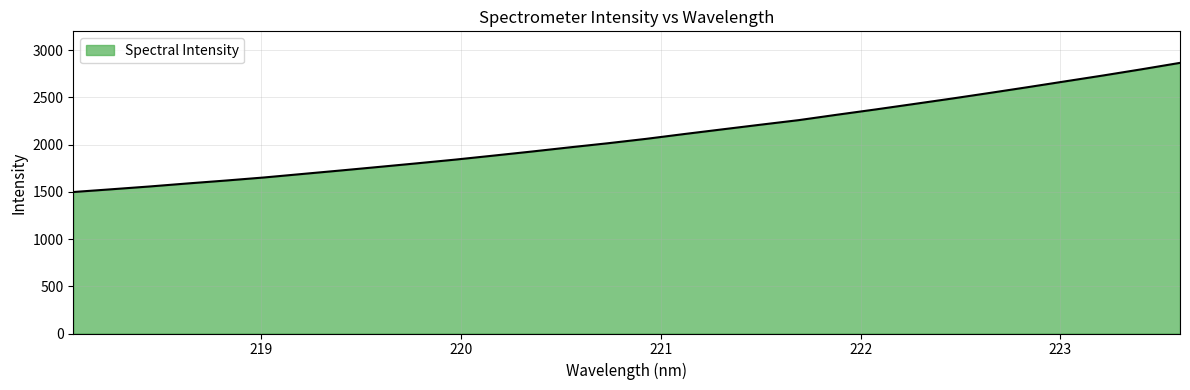

Count the number of categories in the chart.

30